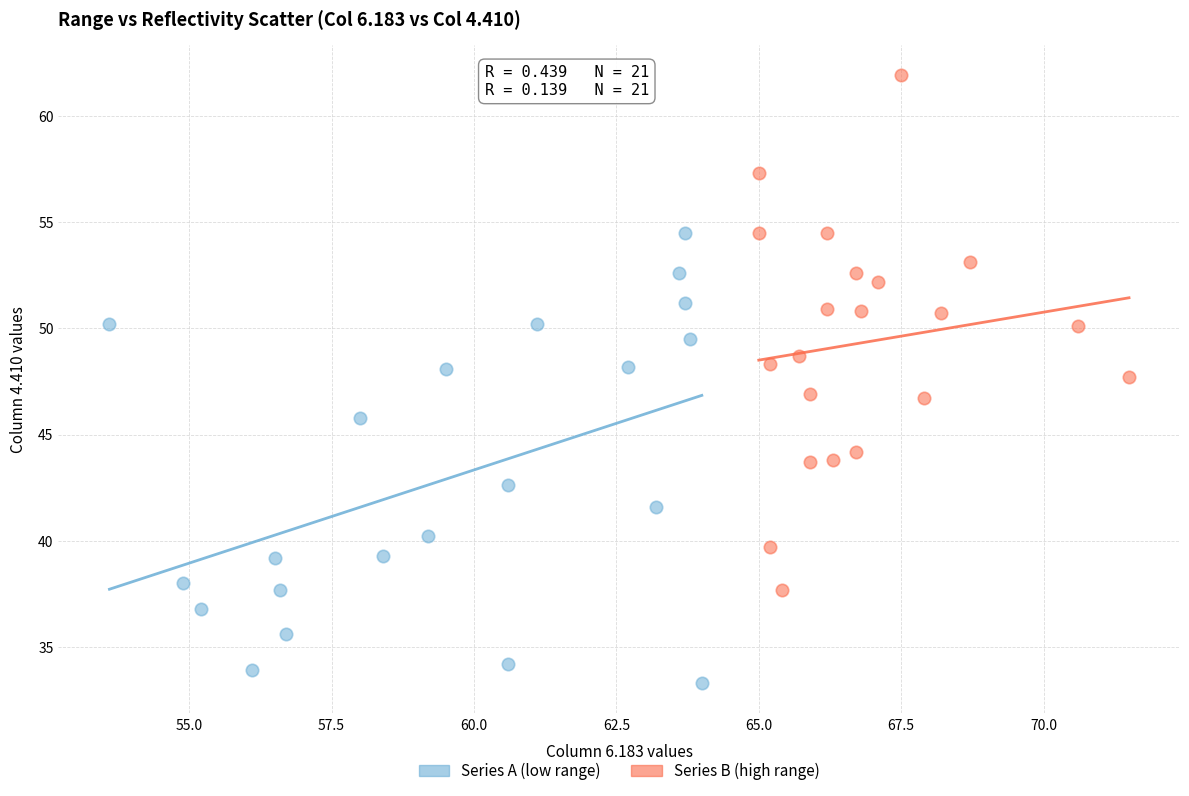

Which series reaches the maximum Y coordinate?

Series B (high range)